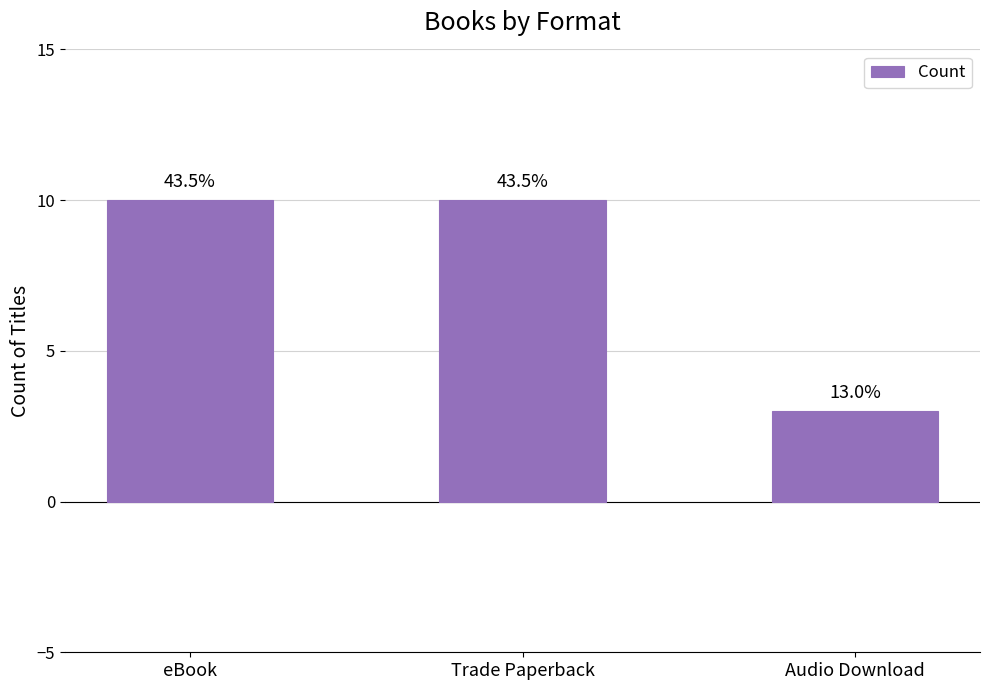

What is the label of the 1st bar from the right?

Audio Download